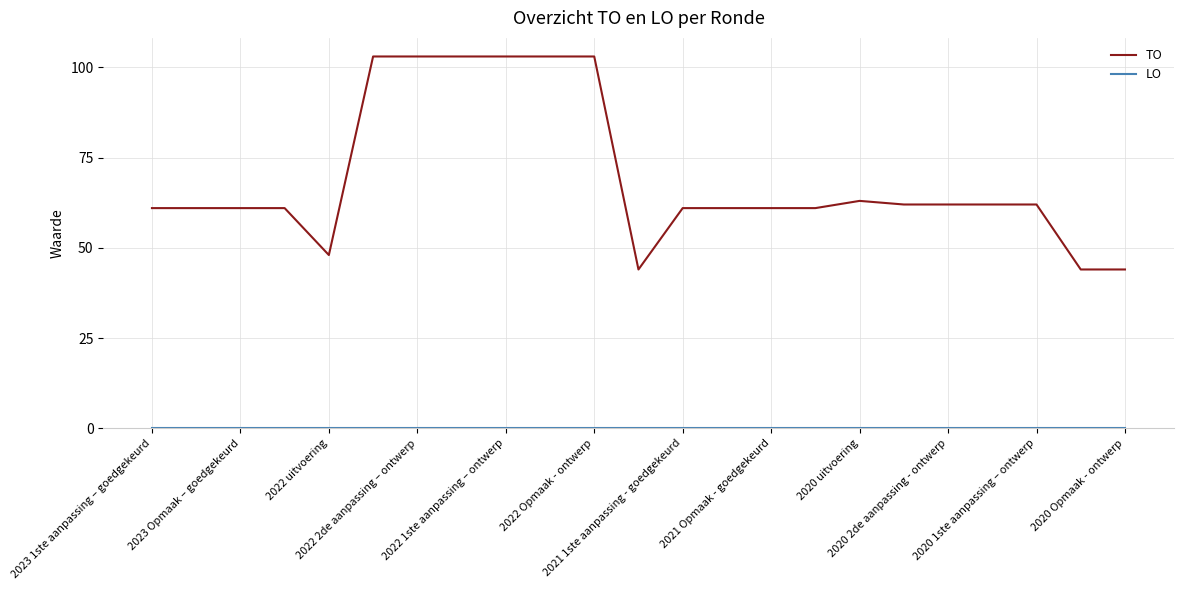

What is the greatest value displayed?

103